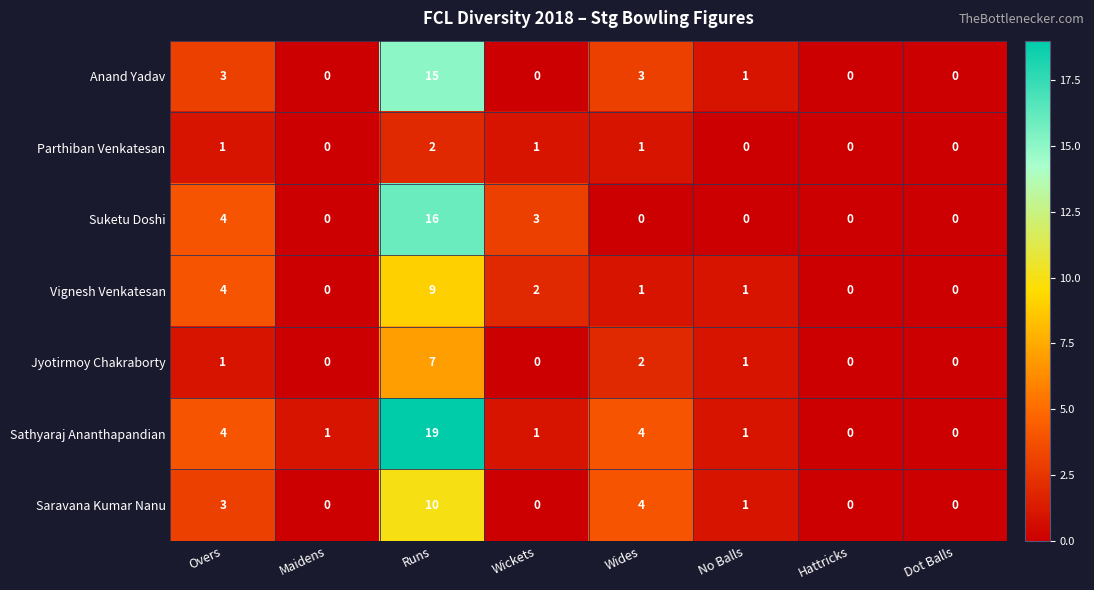

List the series in order of their peak value, lowest first.

Parthiban Venkatesan, Jyotirmoy Chakraborty, Vignesh Venkatesan, Saravana Kumar Nanu, Anand Yadav, Suketu Doshi, Sathyaraj Ananthapandian